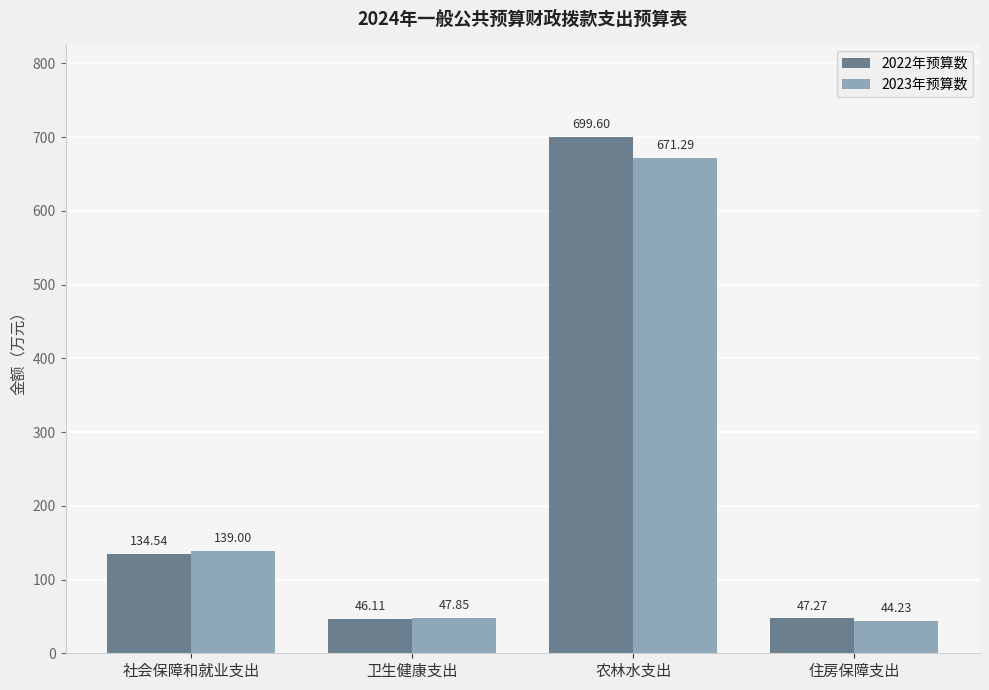

Is the value of 2022年预算数 at 住房保障支出 greater than the value of 2023年预算数 at 社会保障和就业支出?

No